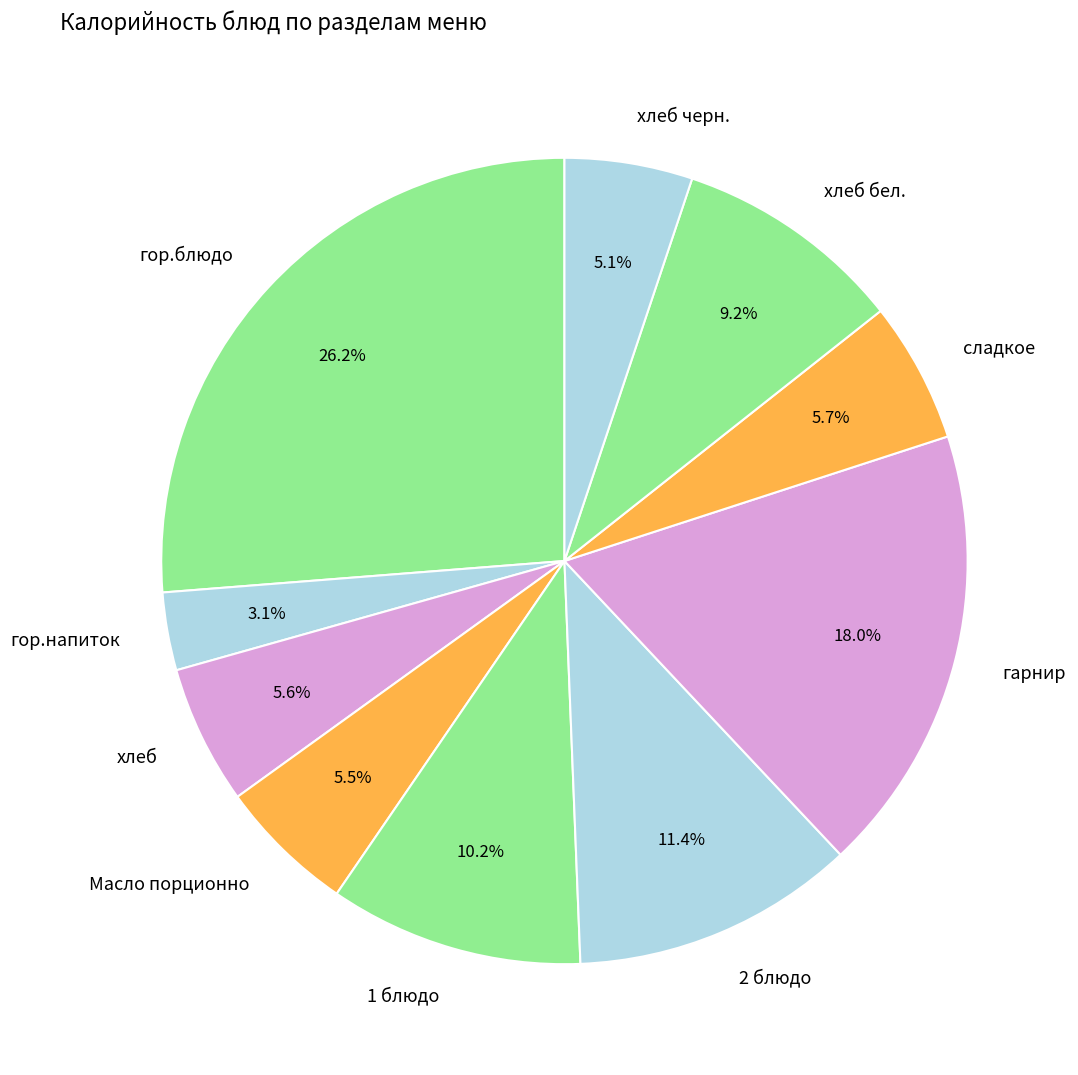

The гор.напиток slice represents 3% of the pie. True or false?

True